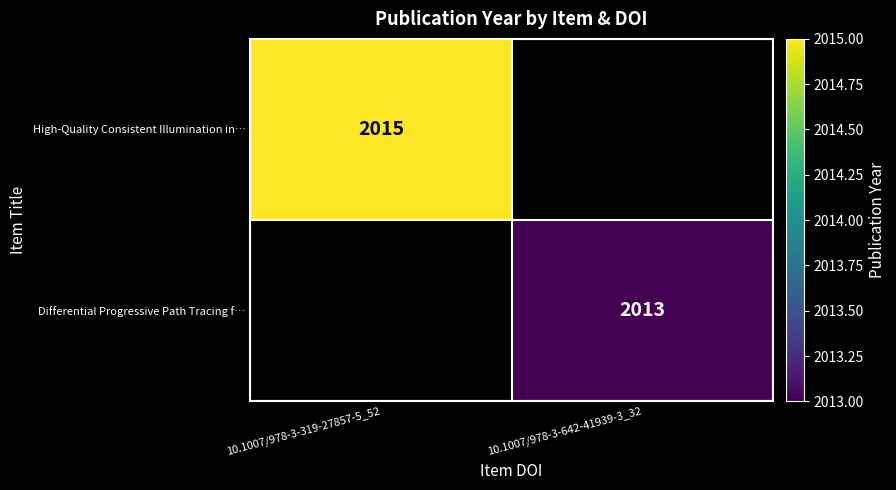

True or false: High-Quality Consistent Illumination in… has a value of 3332.9 at 10.1007/978-3-319-27857-5_52.

False